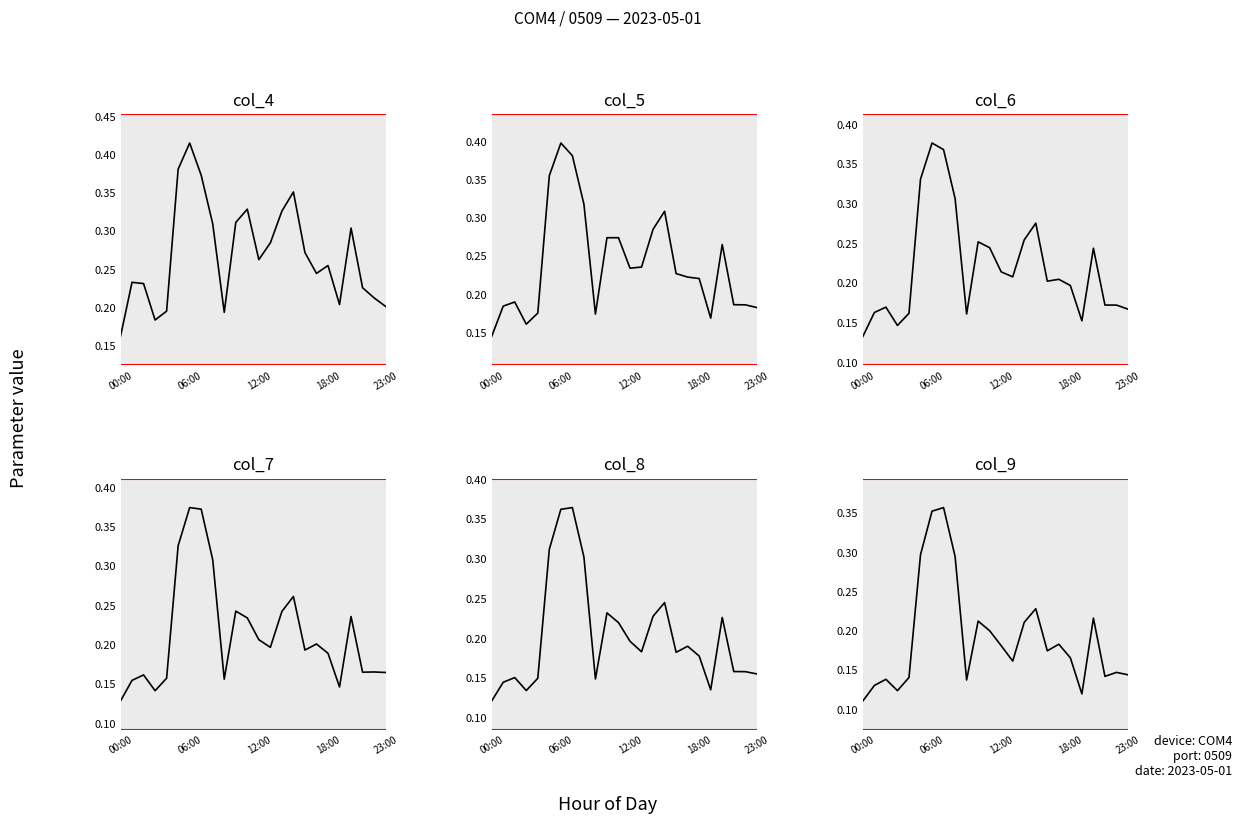

What is the value of the col_7 point at the 18th from the left?

0.2